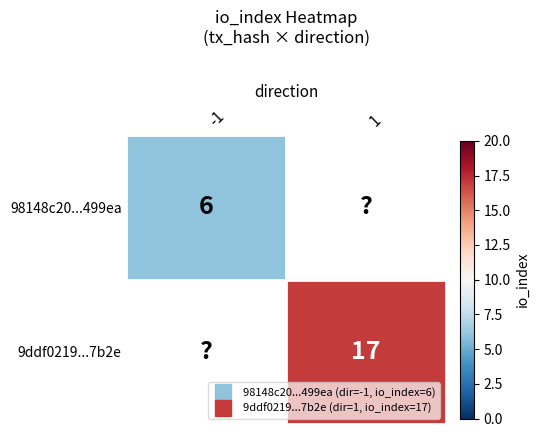

What is the spread (max minus min) of values at io_index?

11